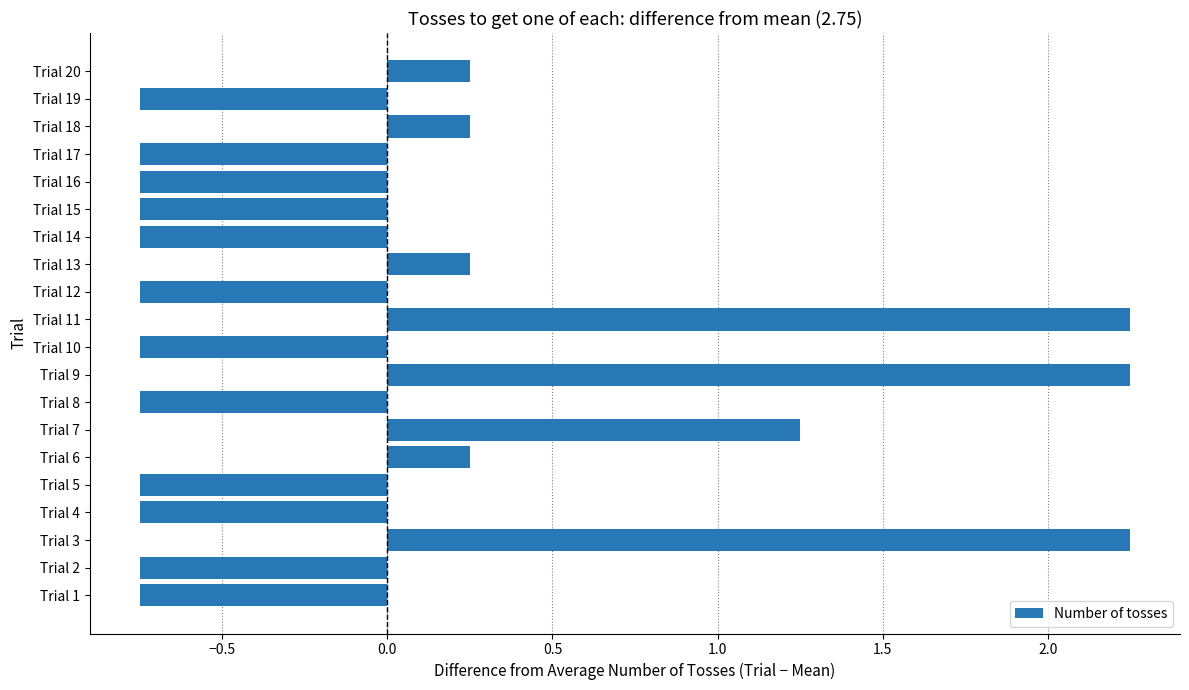

What is the change in value from Trial 8 to Trial 11?

+3.0